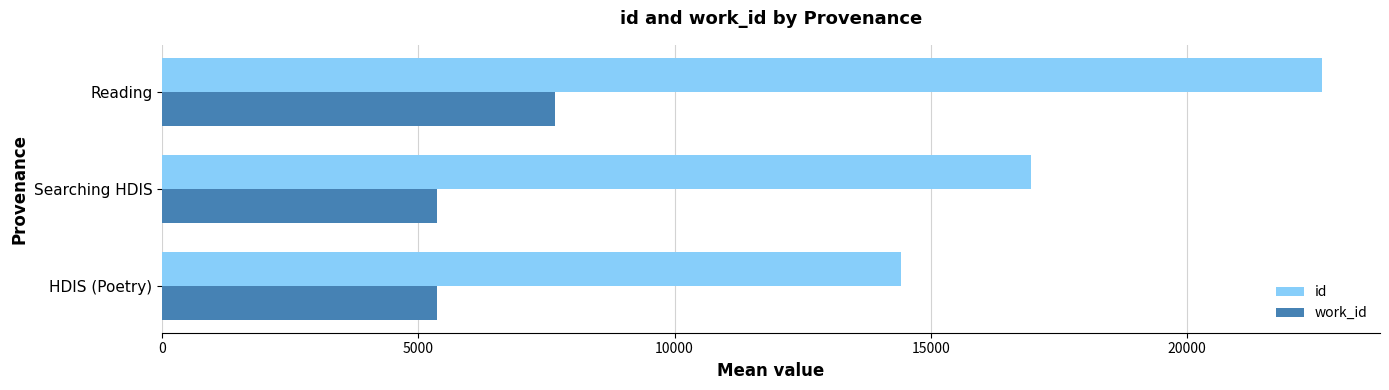

Where is id nearest to the value 18527?

Searching HDIS